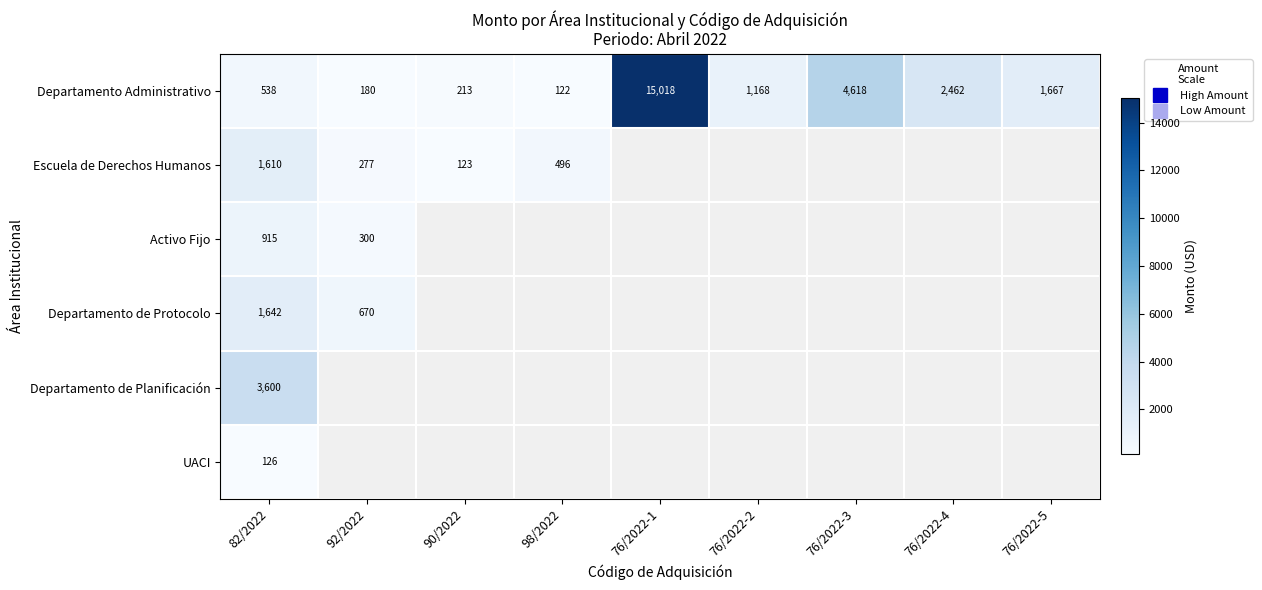

Rank the series by their maximum value, from highest to lowest.

Departamento Administrativo, Departamento de Planificación, Departamento de Protocolo, Escuela de Derechos Humanos, Activo Fijo, UACI